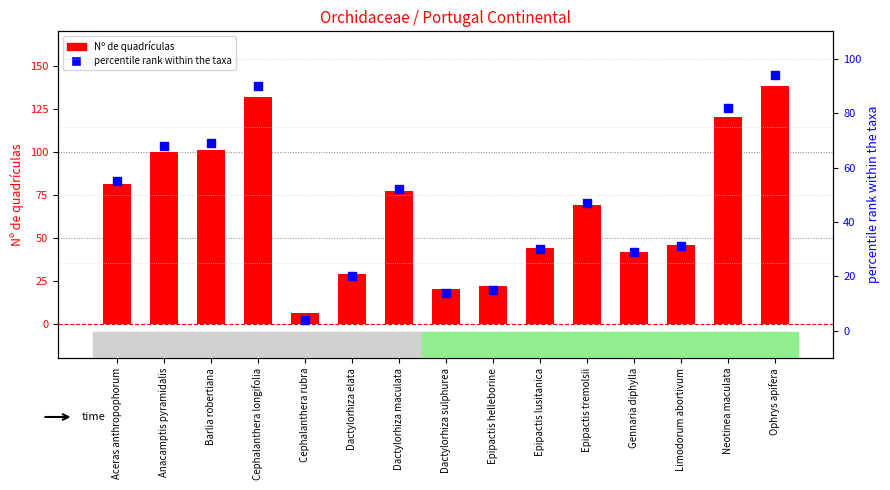

What is the total value across all series at Neotinea maculata?

202